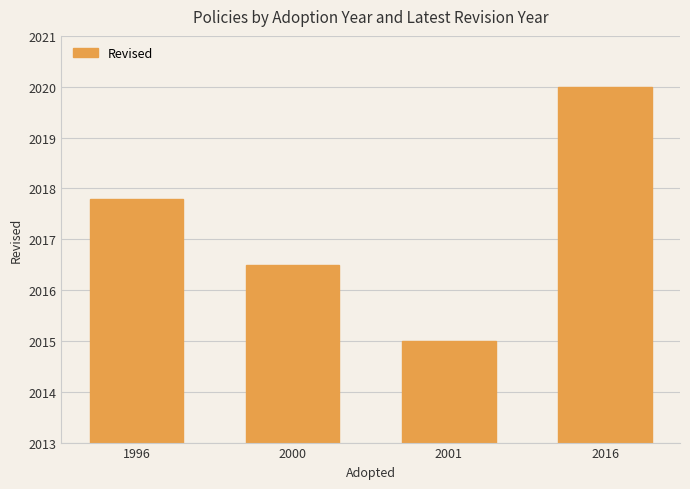

What is the value of the 4th bar from the left?

2020.0